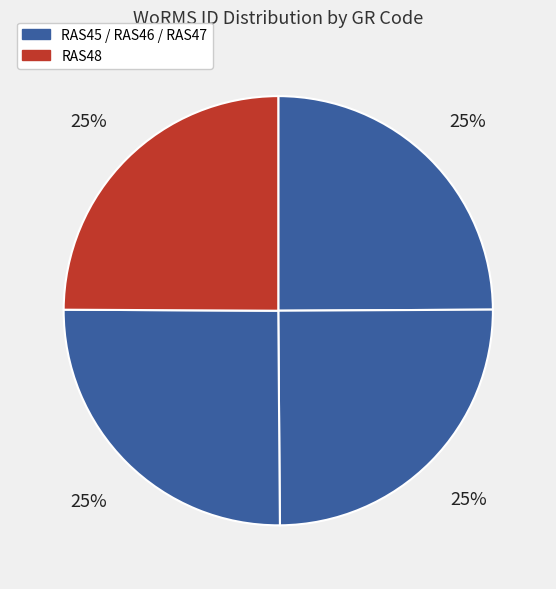

Rank the categories by value from highest to lowest.

RAS47, RAS46, RAS48, RAS45